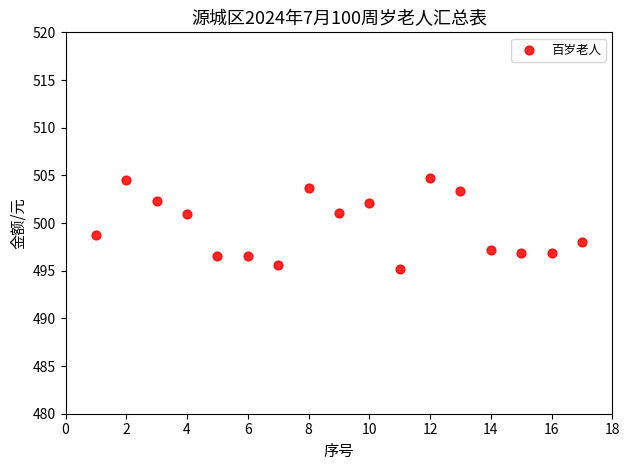

What is the range of X values (max minus min)?

16.0